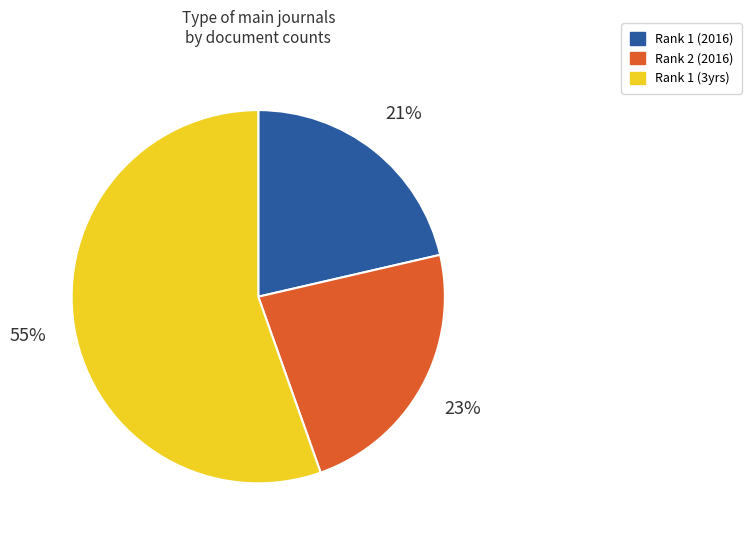

Combined, do Rank 1 (2016) and Rank 1 (3yrs) account for over 50%?

Yes